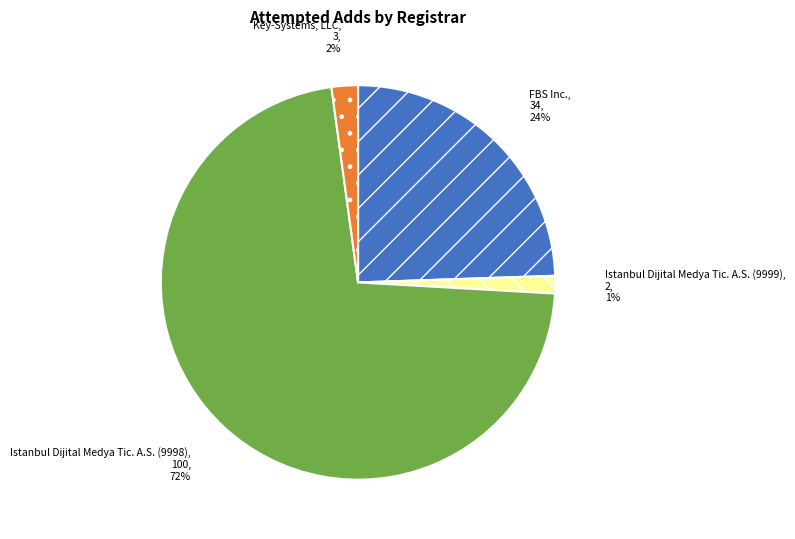

Between Key-Systems, LLC and Istanbul Dijital Medya Tic. A.S. (9999), which is larger?

Key-Systems, LLC